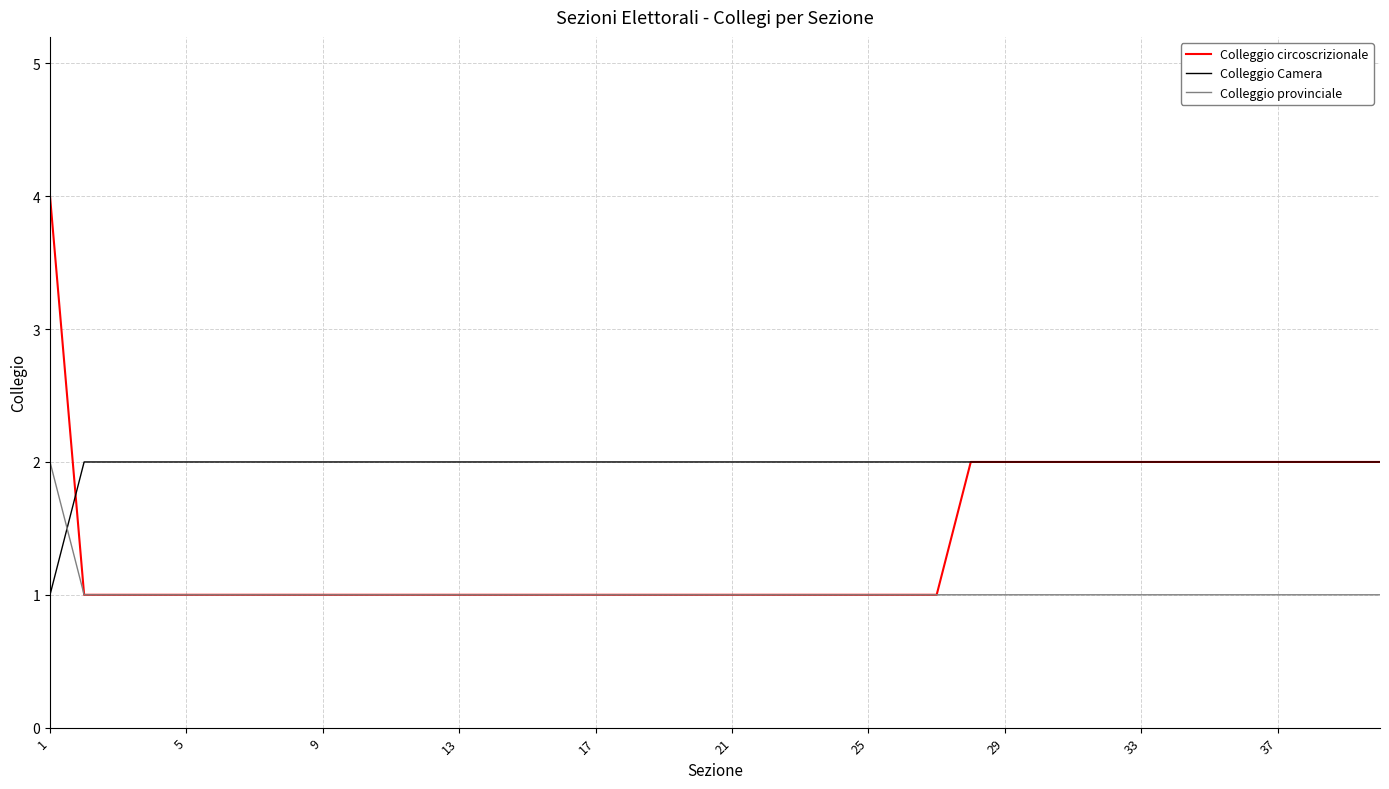

Reading left to right, list all the values displayed in this chart.

Colleggio circoscrizionale: 4	1	1	1	1	1	1	1	1	1	1	1	1	1	1	1	1	1	1	1	1	1	1	1	1	1	1	2	2	2	2	2	2	2	2	2	2	2	2	2
Colleggio Camera: 1	2	2	2	2	2	2	2	2	2	2	2	2	2	2	2	2	2	2	2	2	2	2	2	2	2	2	2	2	2	2	2	2	2	2	2	2	2	2	2
Colleggio provinciale: 2	1	1	1	1	1	1	1	1	1	1	1	1	1	1	1	1	1	1	1	1	1	1	1	1	1	1	1	1	1	1	1	1	1	1	1	1	1	1	1